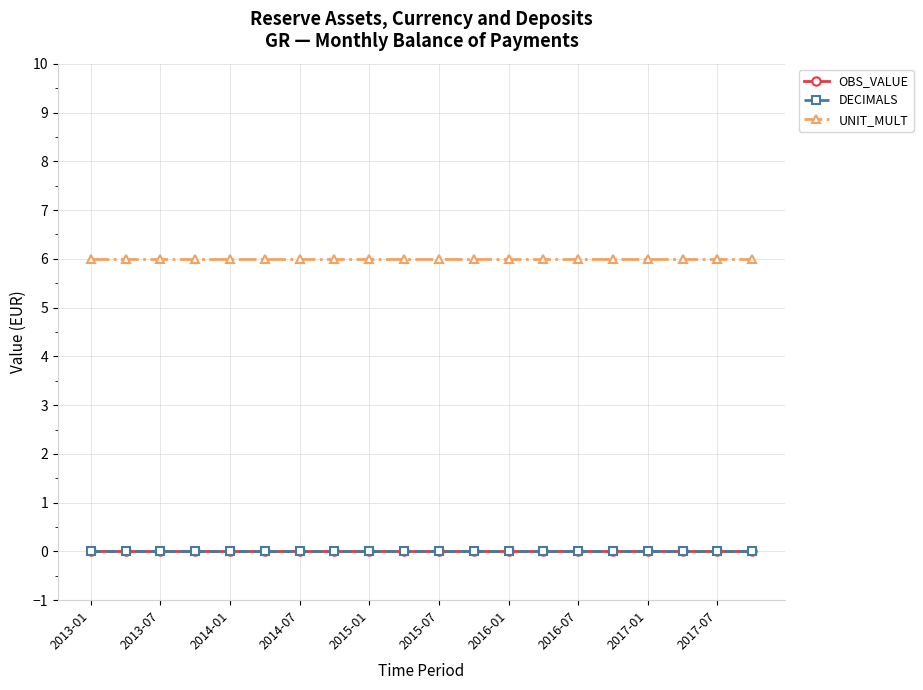

Is this an area chart (filled region under the line)?

No